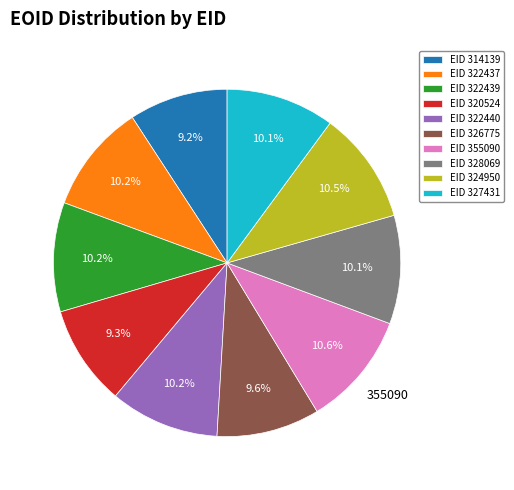

Is there a majority slice in this chart?

No